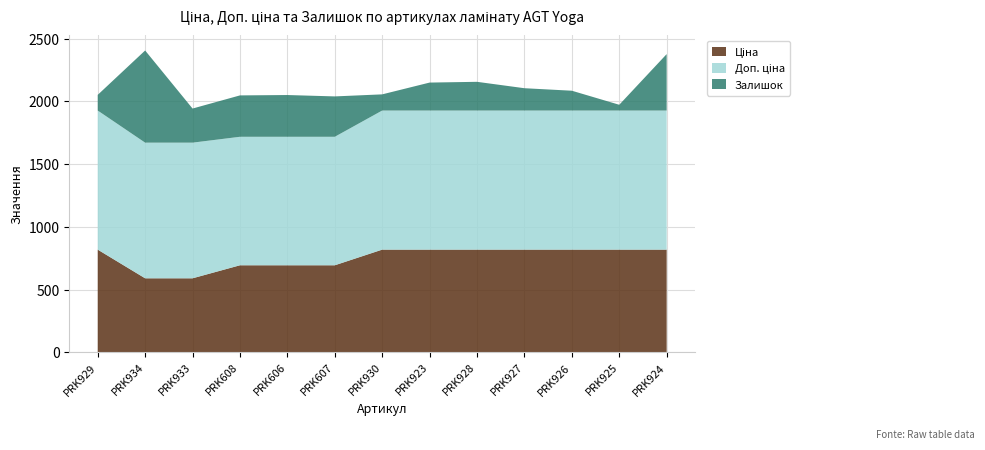

Reading right to left, transcribe all the data shown in this chart.

Ціна: 818.5	818.5	818.5	818.5	818.5	818.5	818.5	693.7	693.7	693.7	589.9	589.9	818.5
Доп. ціна: 1109.2	1109.2	1109.2	1109.2	1109.2	1109.2	1109.2	1024.6	1024.6	1024.6	1081.7	1081.7	1109.2
Залишок: 450.0	46.0	158.0	178.0	229.0	223.0	129.0	322.0	333.0	330.0	272.0	735.0	125.0